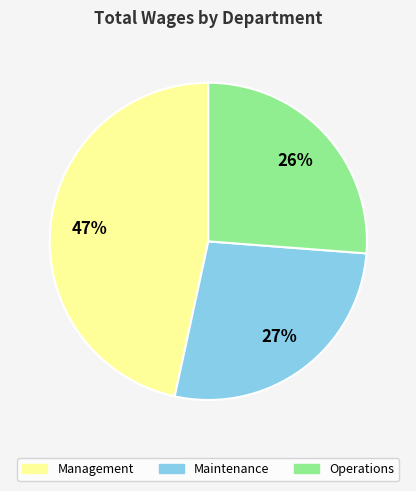

Is Operations the majority of the pie?

No